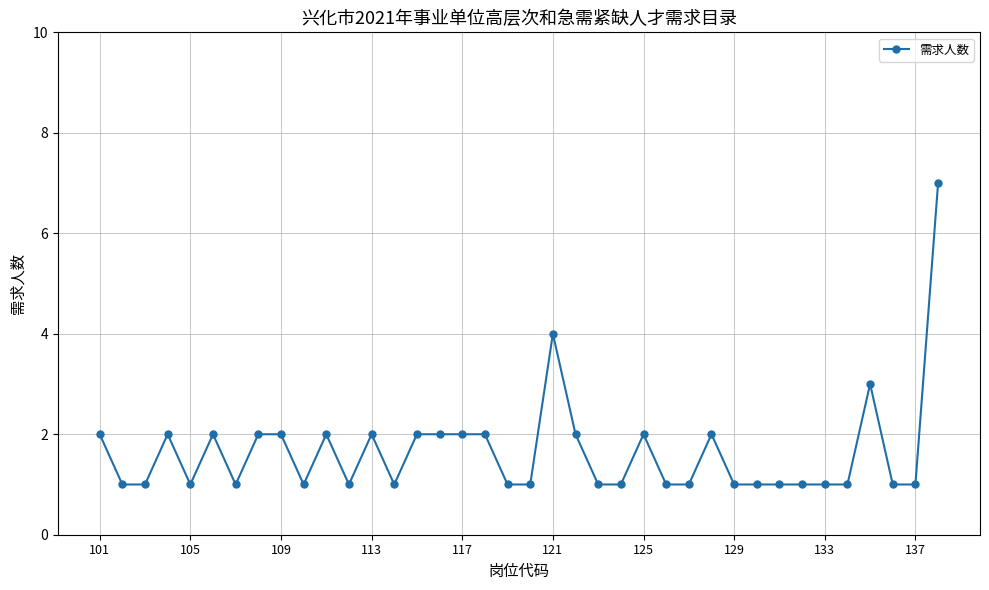

What is the maximum value shown in the chart?

7